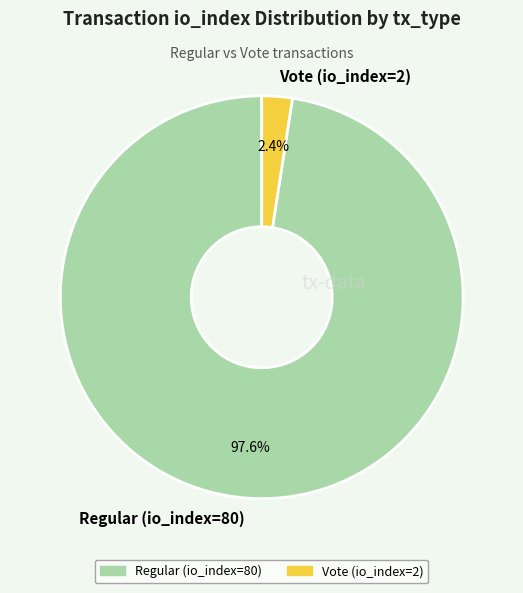

Rank the categories by value from lowest to highest.

Vote (io_index=2), Regular (io_index=80)